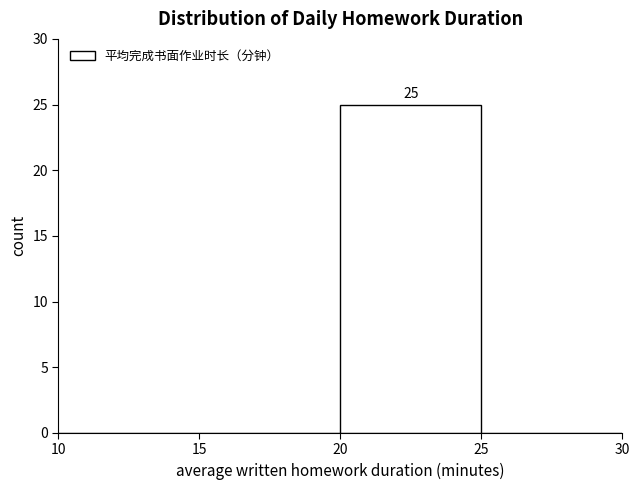

Over which range of the x-axis is the bar tallest?

20 to 25